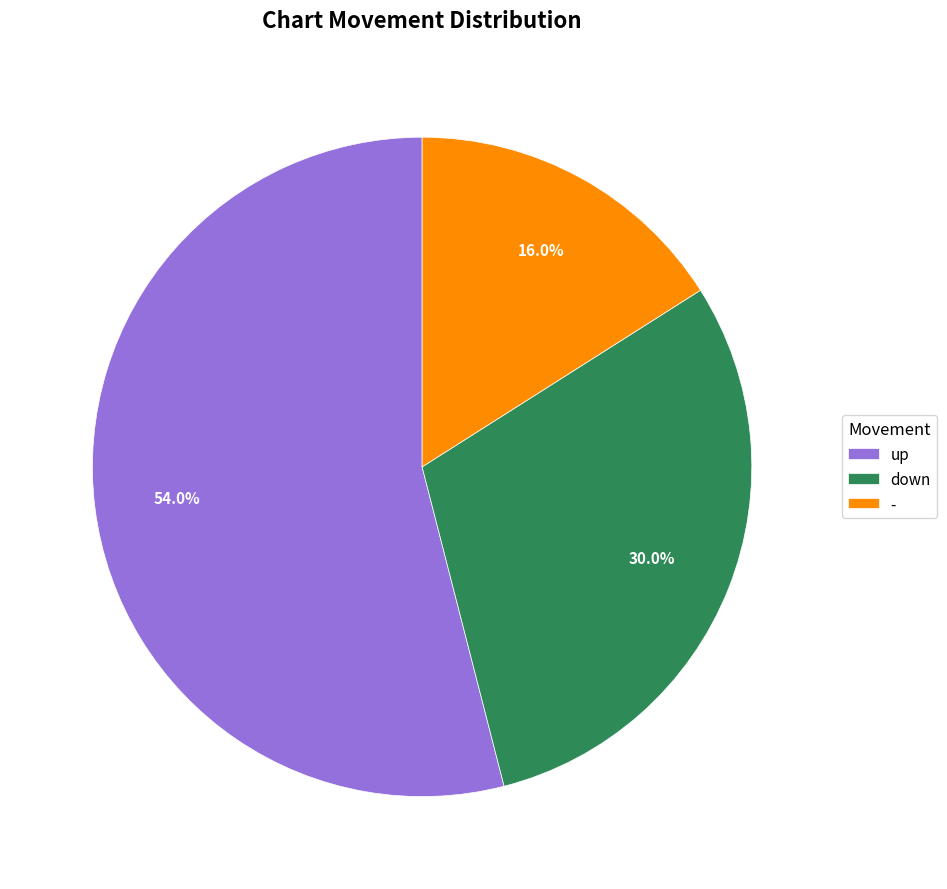

Rank the categories by value from lowest to highest.

-, down, up